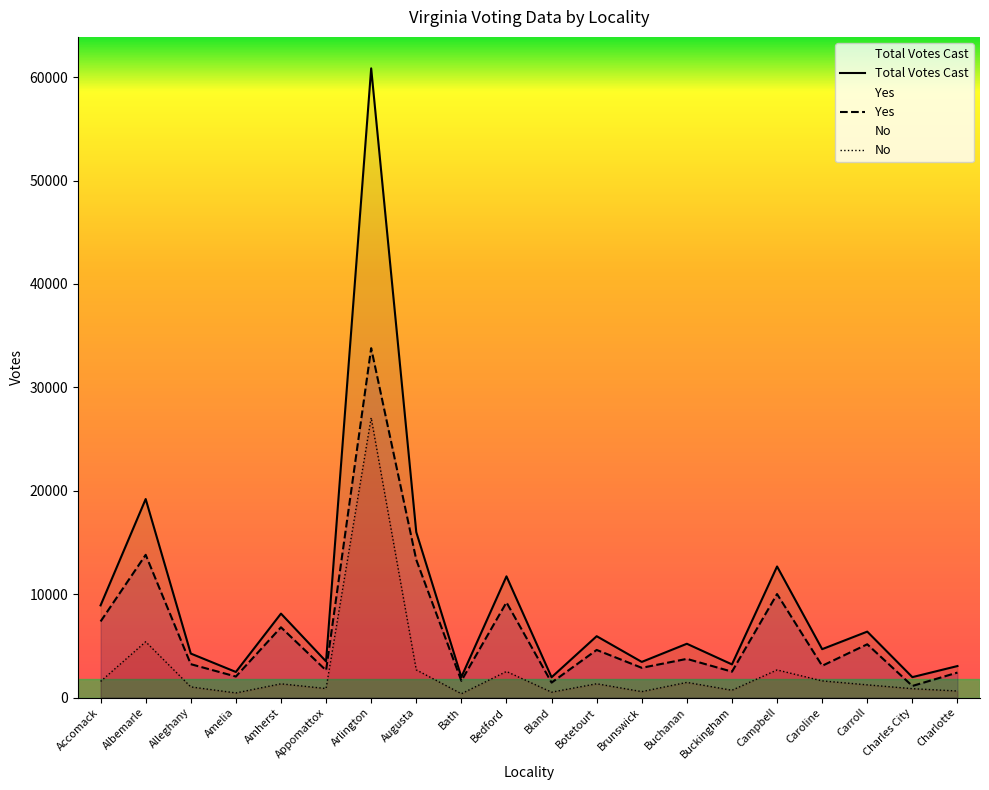

What is the greatest value displayed?

60852